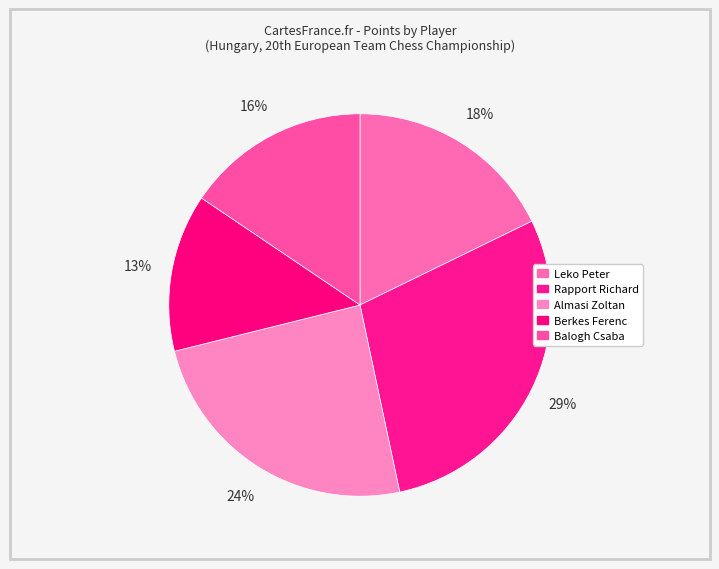

Approximately how many times larger is the value at Berkes Ferenc compared to Rapport Richard?

0.5